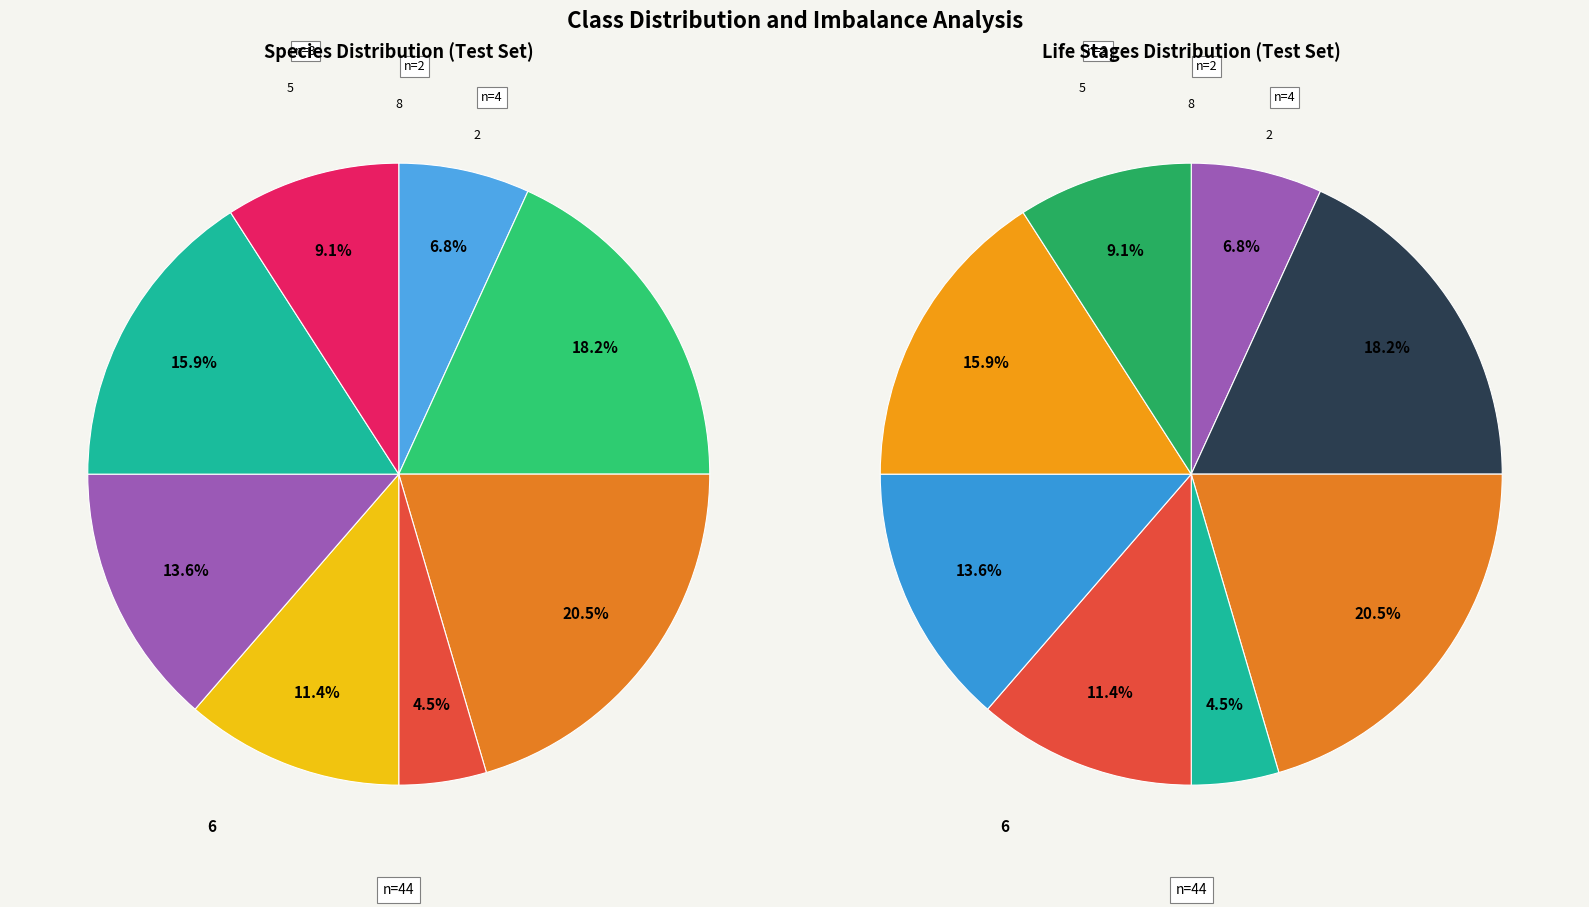

How much of the chart is everything except 2?

90.9%